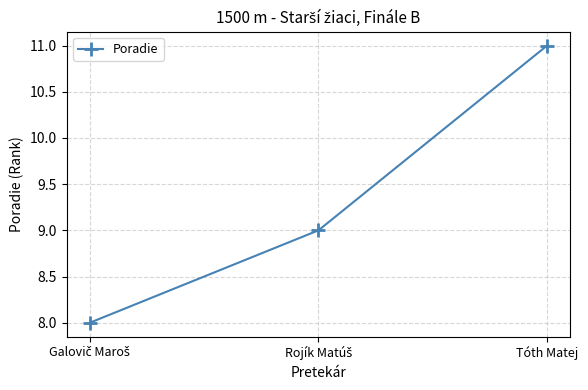

At which category does the chart reach its peak across all series?

Tóth Matej